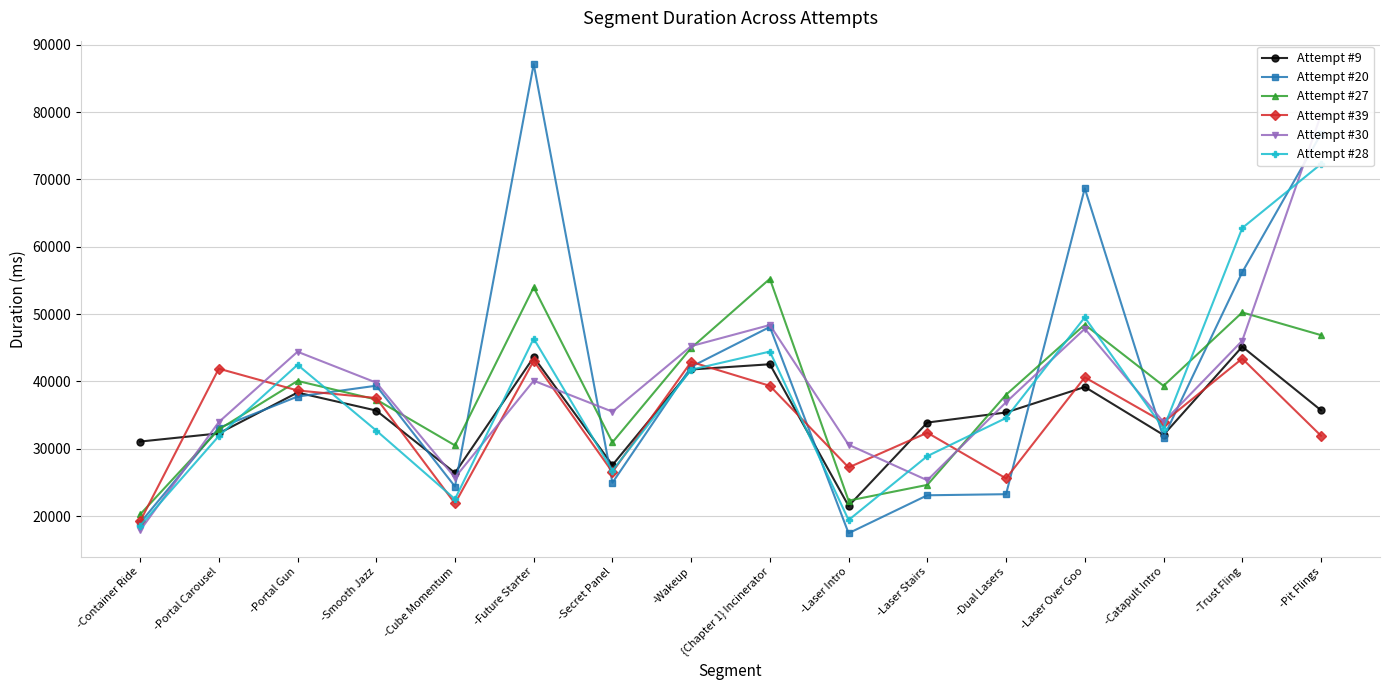

In Attempt #28, how many points are higher than both neighbors (excluding endpoints)?

4